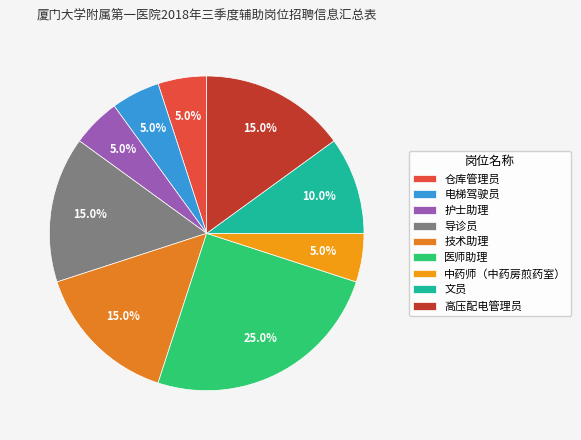

How many segments does this pie chart have?

9